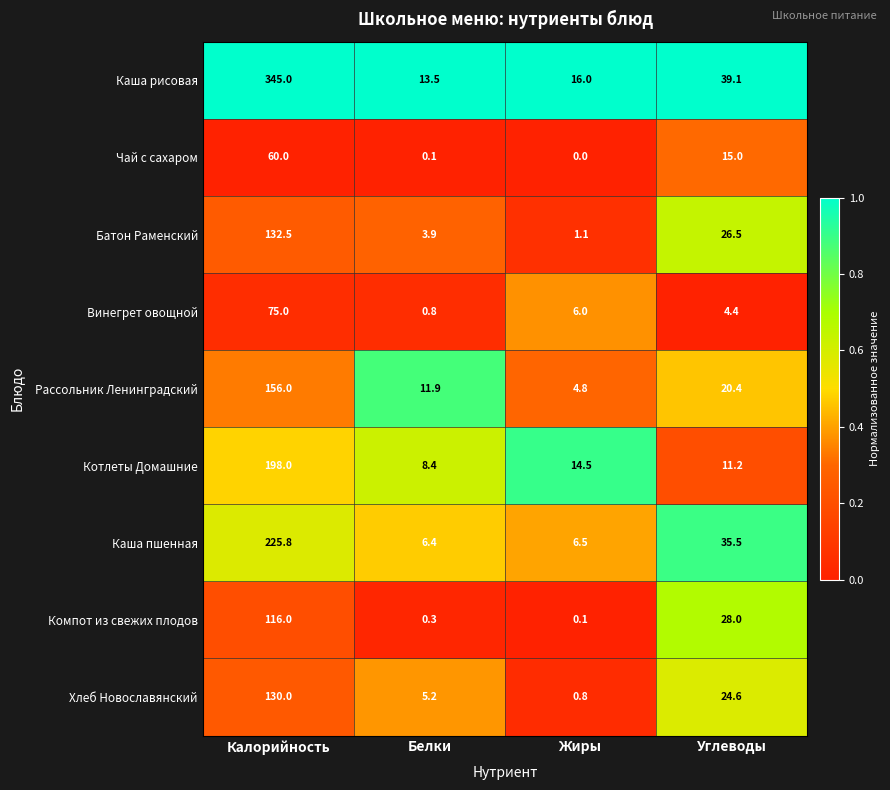

What is the total value across all series at Калорийность?

1438.3